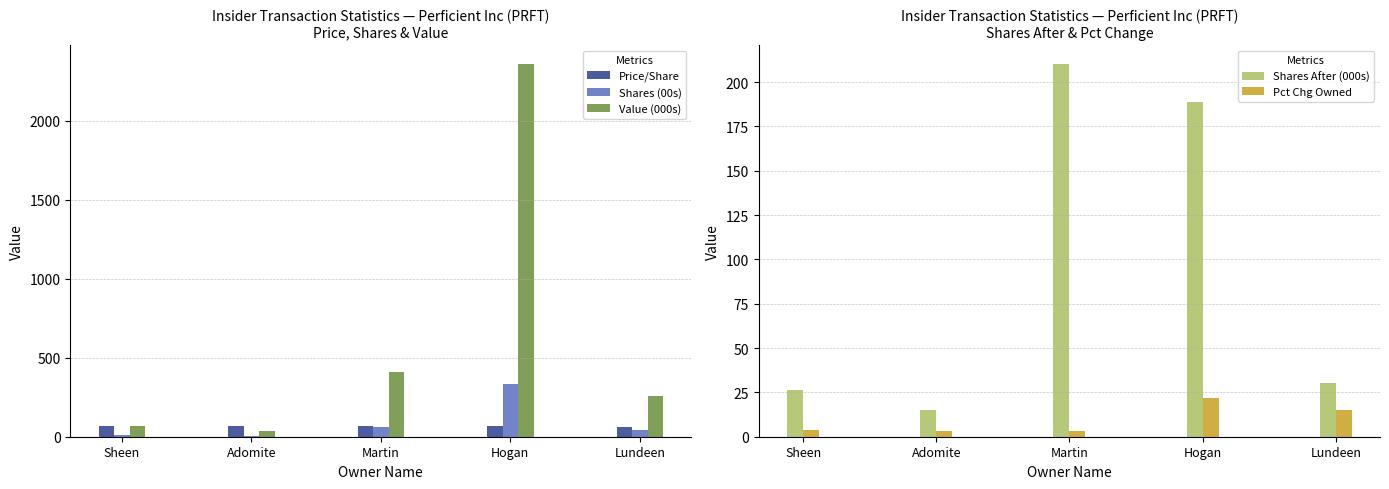

The value of Shares (00s) at Sheen is 10.2. True or false?

True